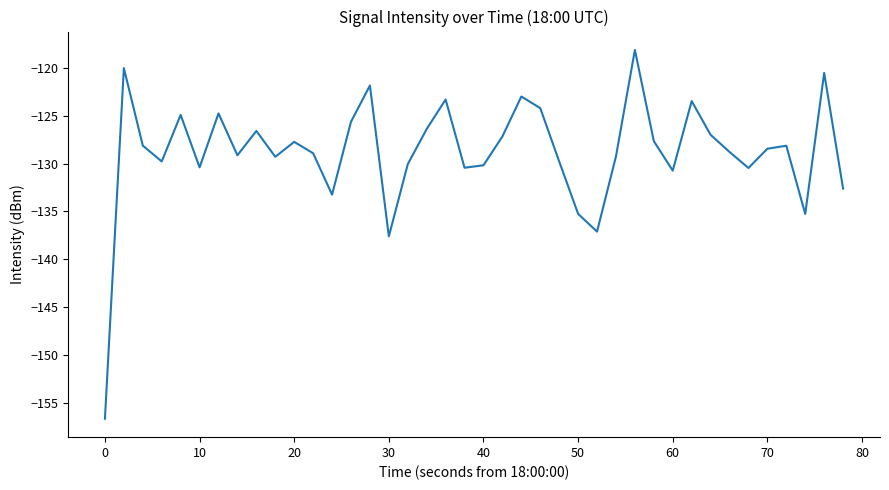

What is the smallest value displayed?

-156.7